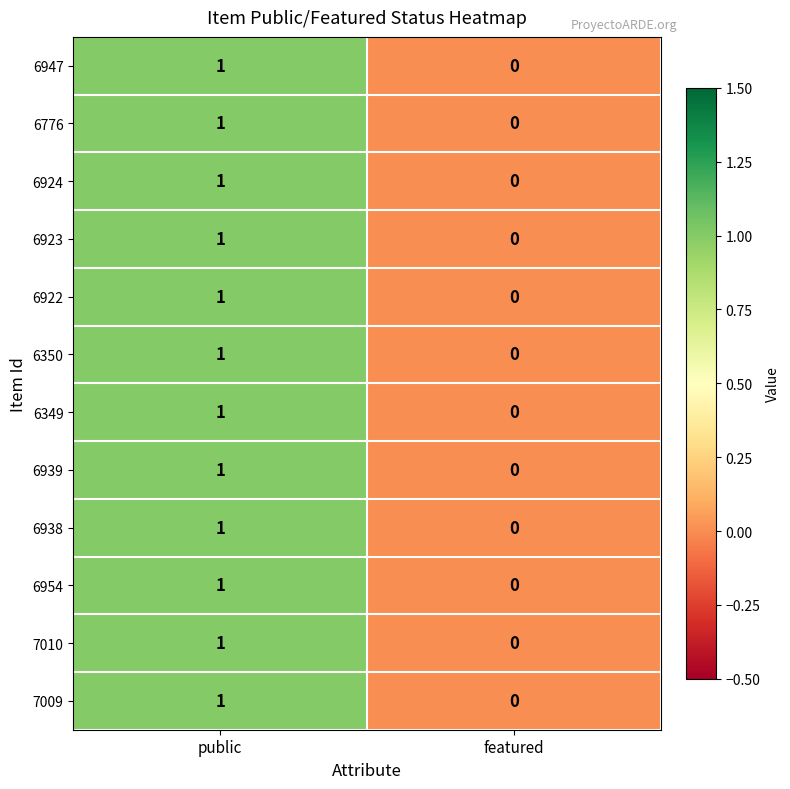

Rank the categories by 6923 value from lowest to highest.

featured, public